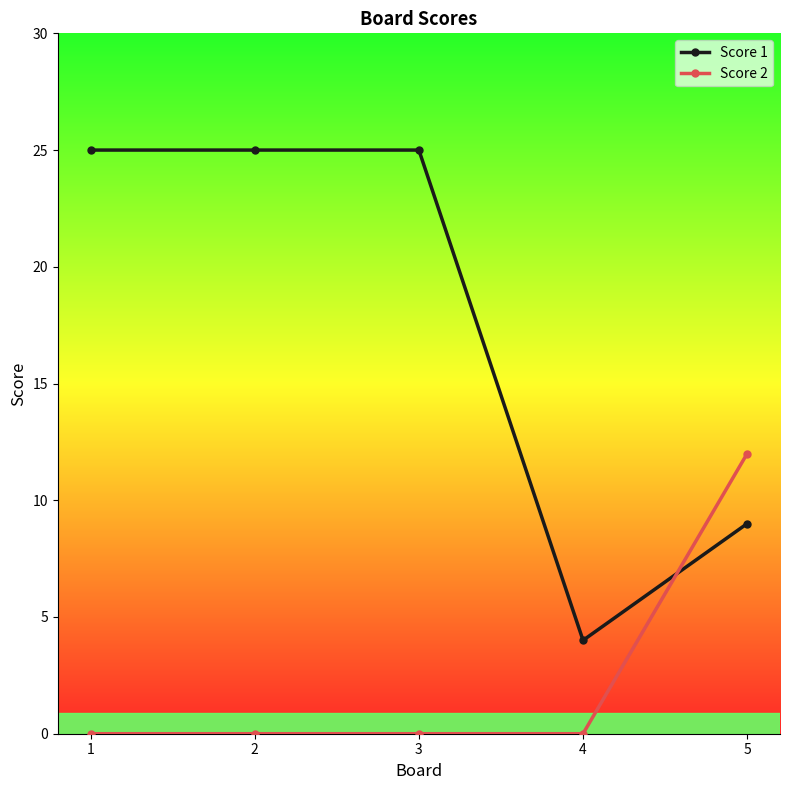

Reading right to left, extract all data points from this chart.

Score 1: 9	4	25	25	25
Score 2: 12	0	0	0	0